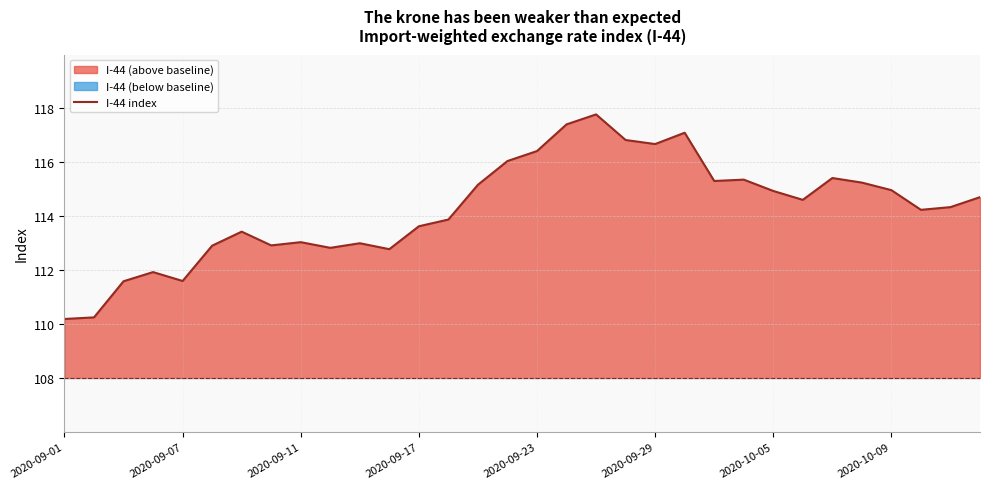

The value at 9 is 198.1. True or false?

False